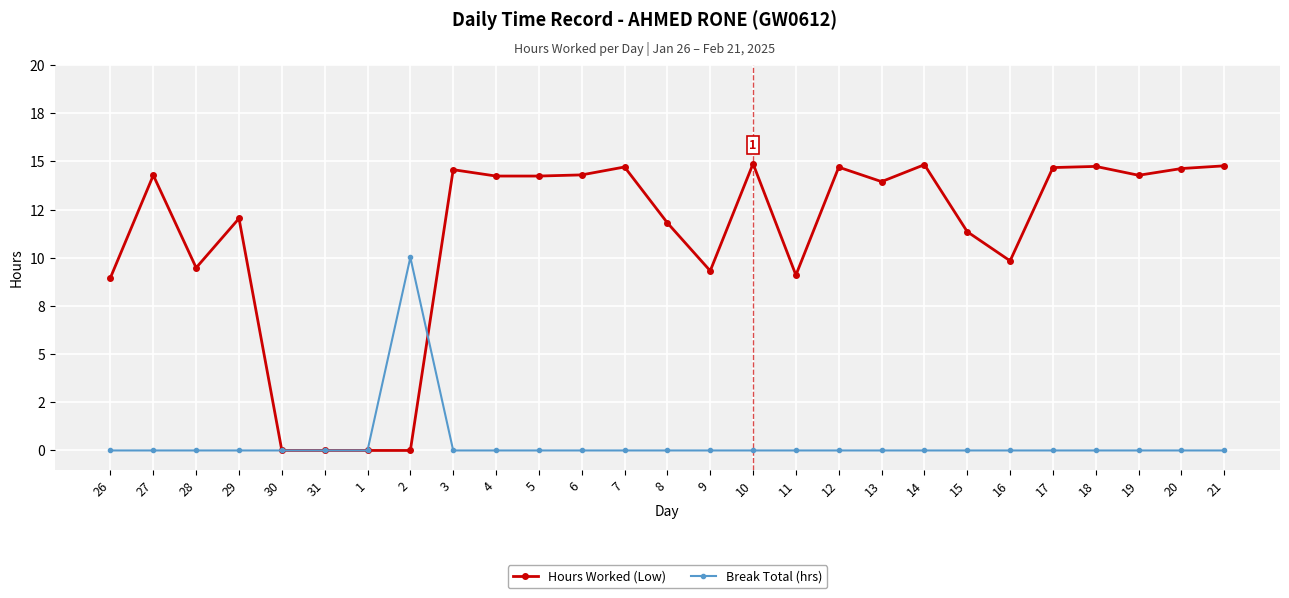

Is the value of Break Total (hrs) at 17 greater than the value of Hours Worked (Low) at 3?

No